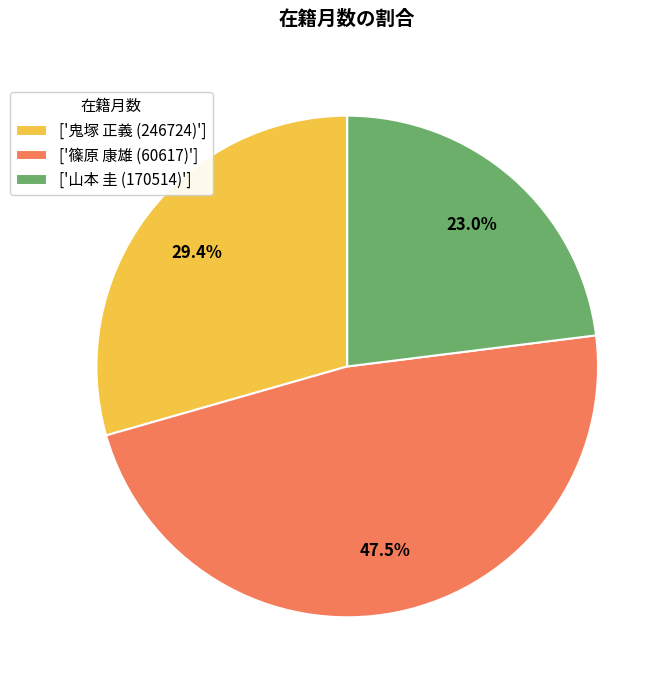

Rank the categories by value from highest to lowest.

['篠原 康雄 (60617)'], ['鬼塚 正義 (246724)'], ['山本 圭 (170514)']